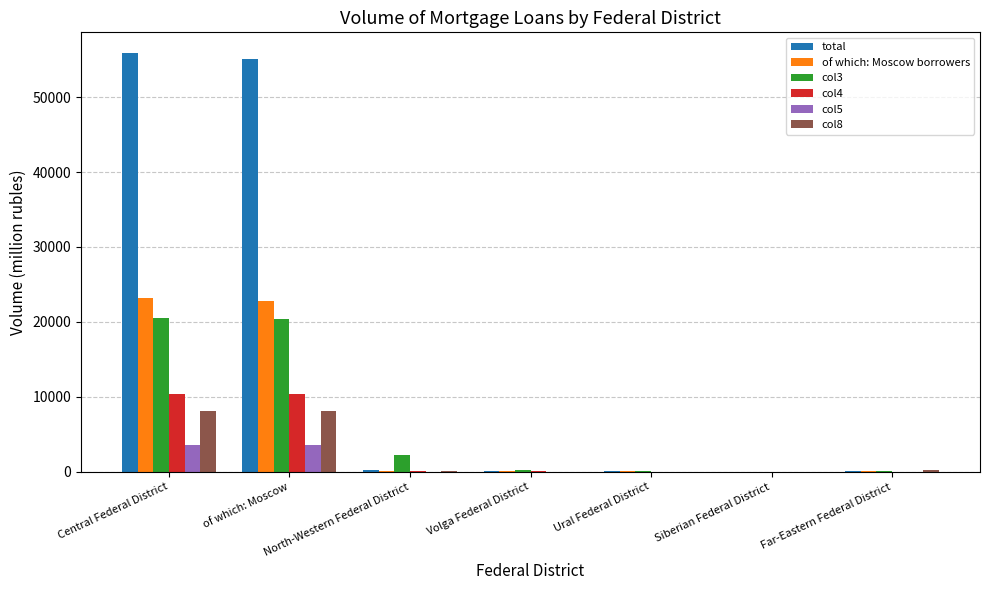

The value of col4 at Far-Eastern Federal District is 0. True or false?

True